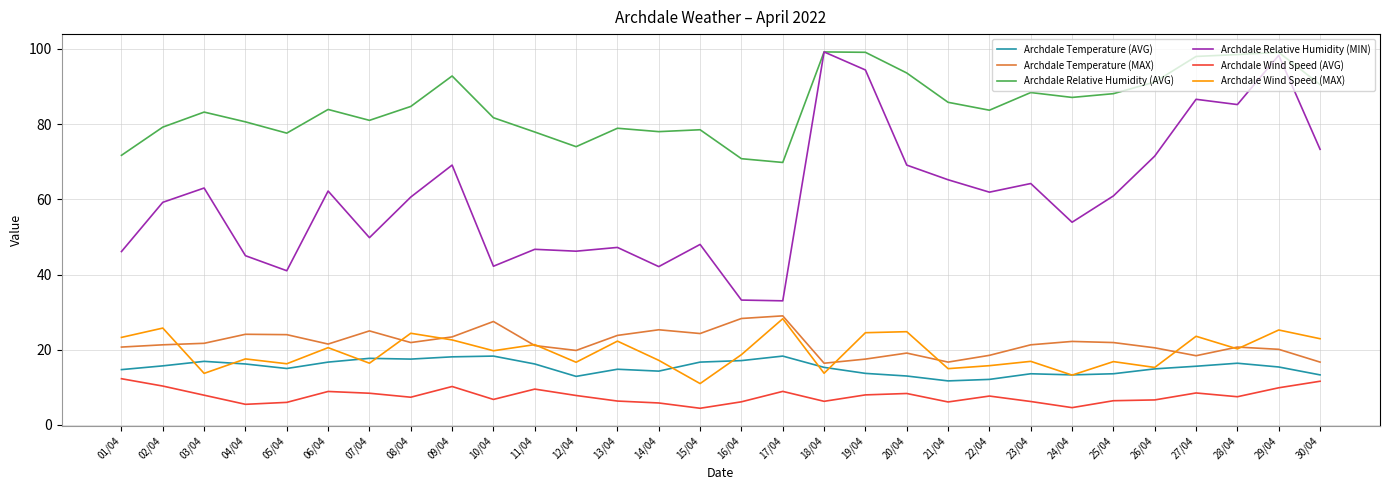

Which category has the lowest value in the Archdale Wind Speed (MAX) series?

15/04